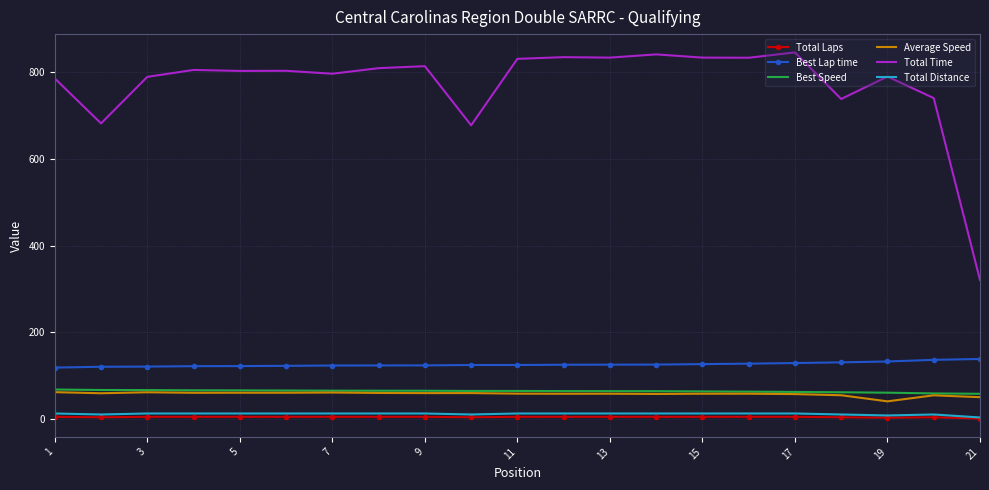

True or false: Average Speed and Total Time cross at least once.

False